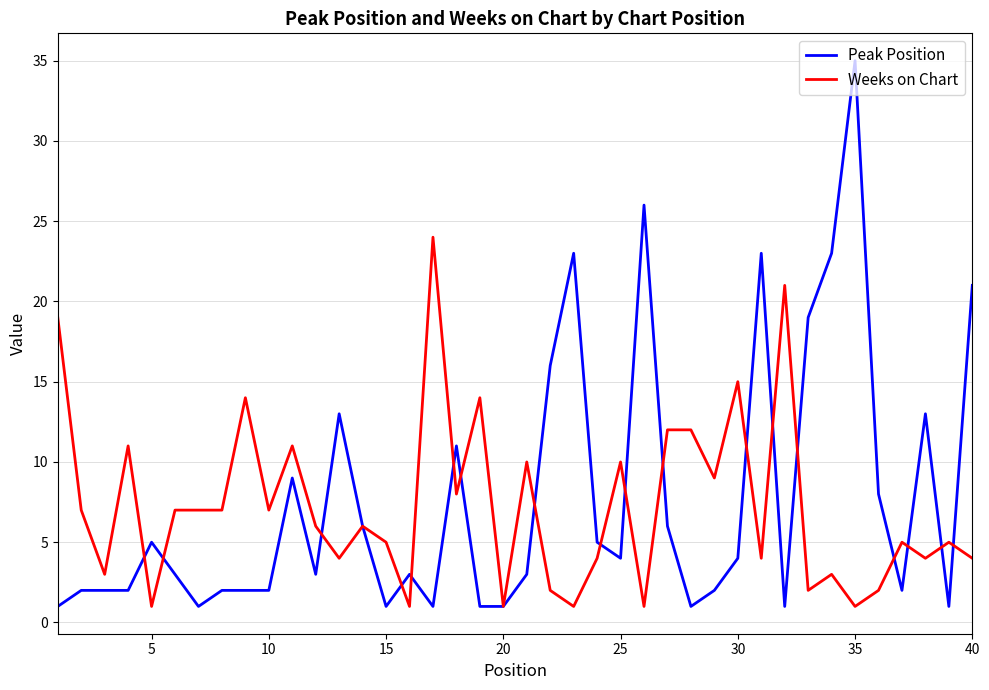

What is the maximum value shown in the chart?

35